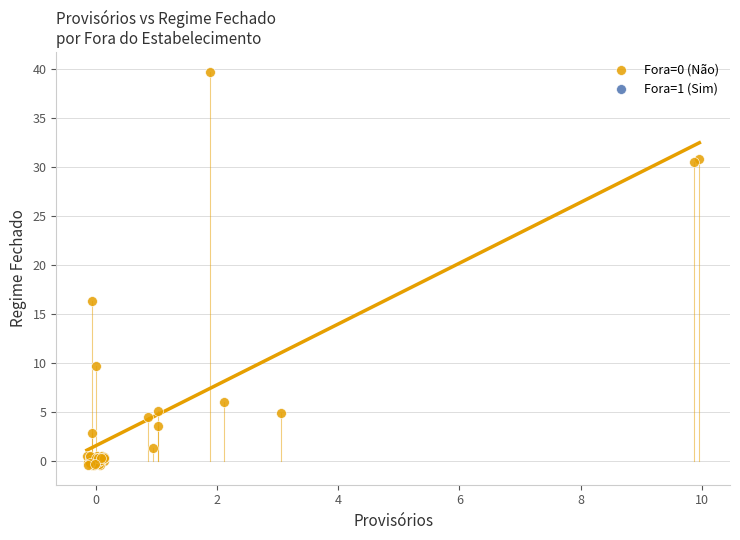

What Y value in the scatter plot is closest to 19?

16.3